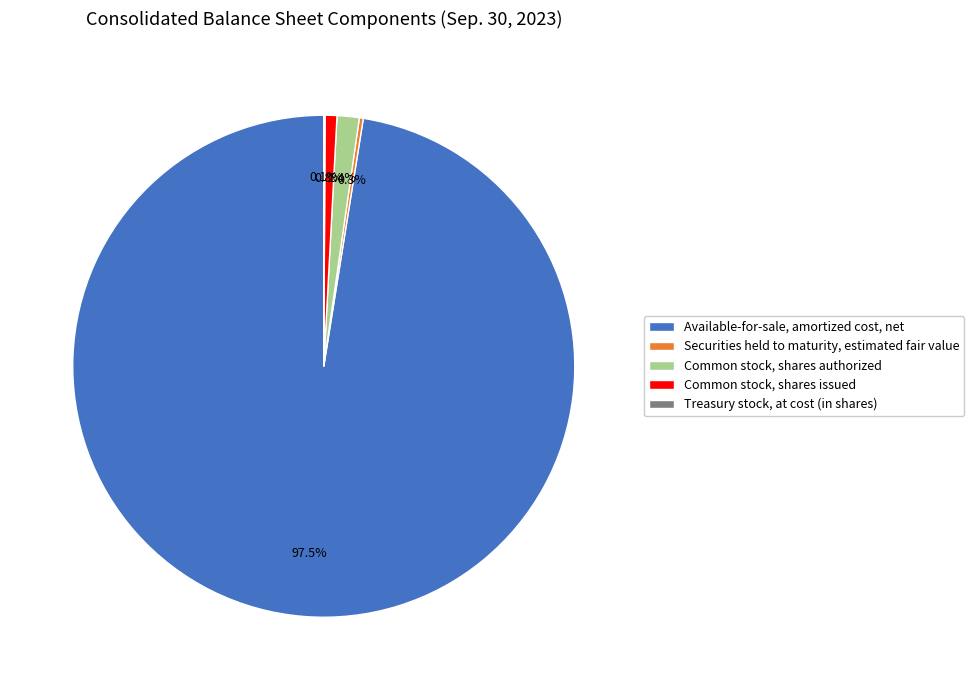

Is it true that Common stock, shares authorized is 11% of the pie?

False